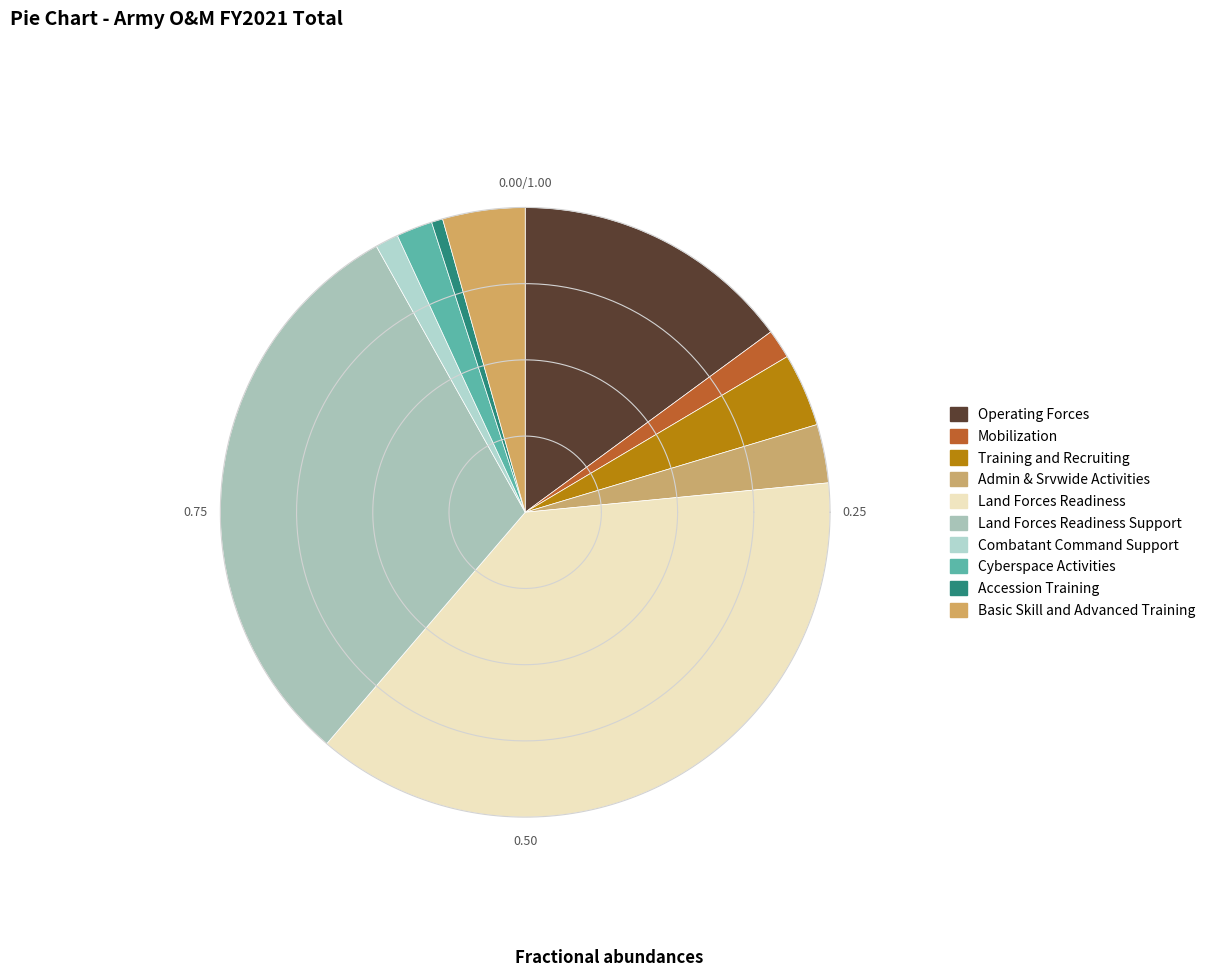

Is there any slice that represents more than half of the pie?

No